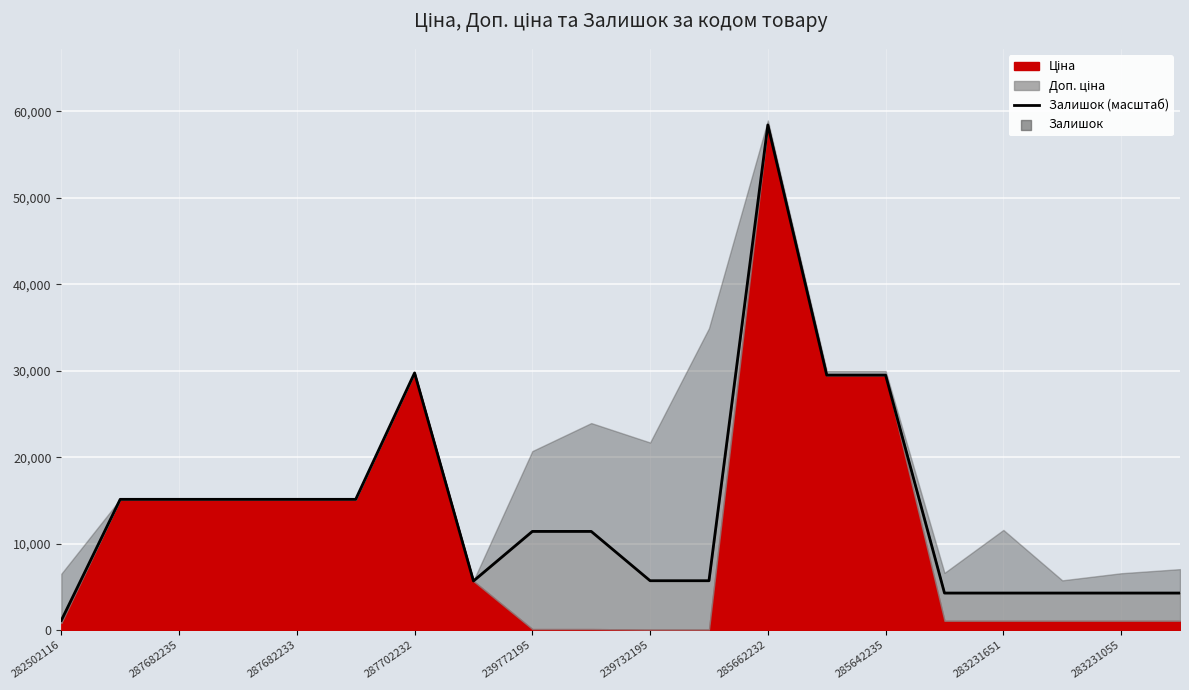

Which has a higher value, 282502116 or 287702232?

287702232